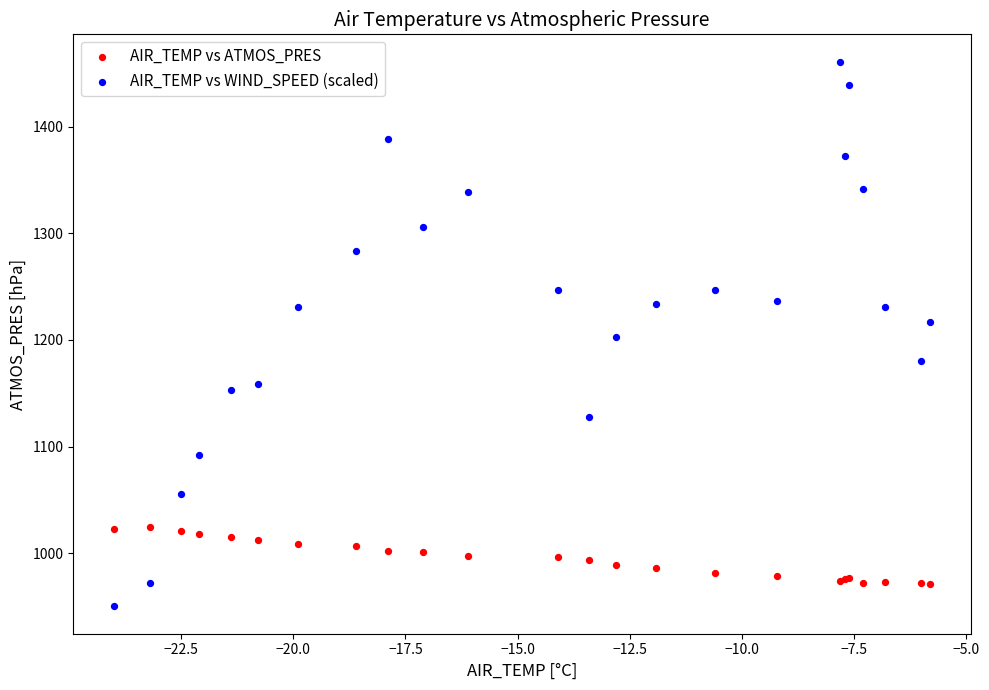

Which series contains the highest Y value?

AIR_TEMP vs WIND_SPEED (scaled)